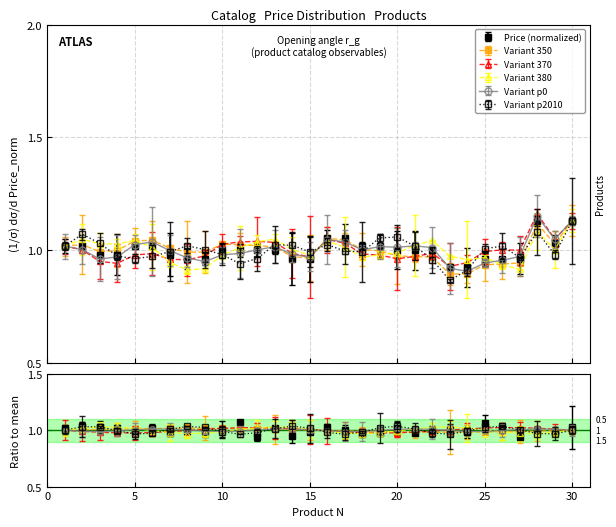

List the labels in order of value, smallest first.

23, 24, 8, 9, 14, 15, 25, 26, 27, 3, 4, 7, 10, 11, 12, 13, 20, 21, 22, 1, 2, 5, 6, 18, 19, 29, 16, 17, 28, 30